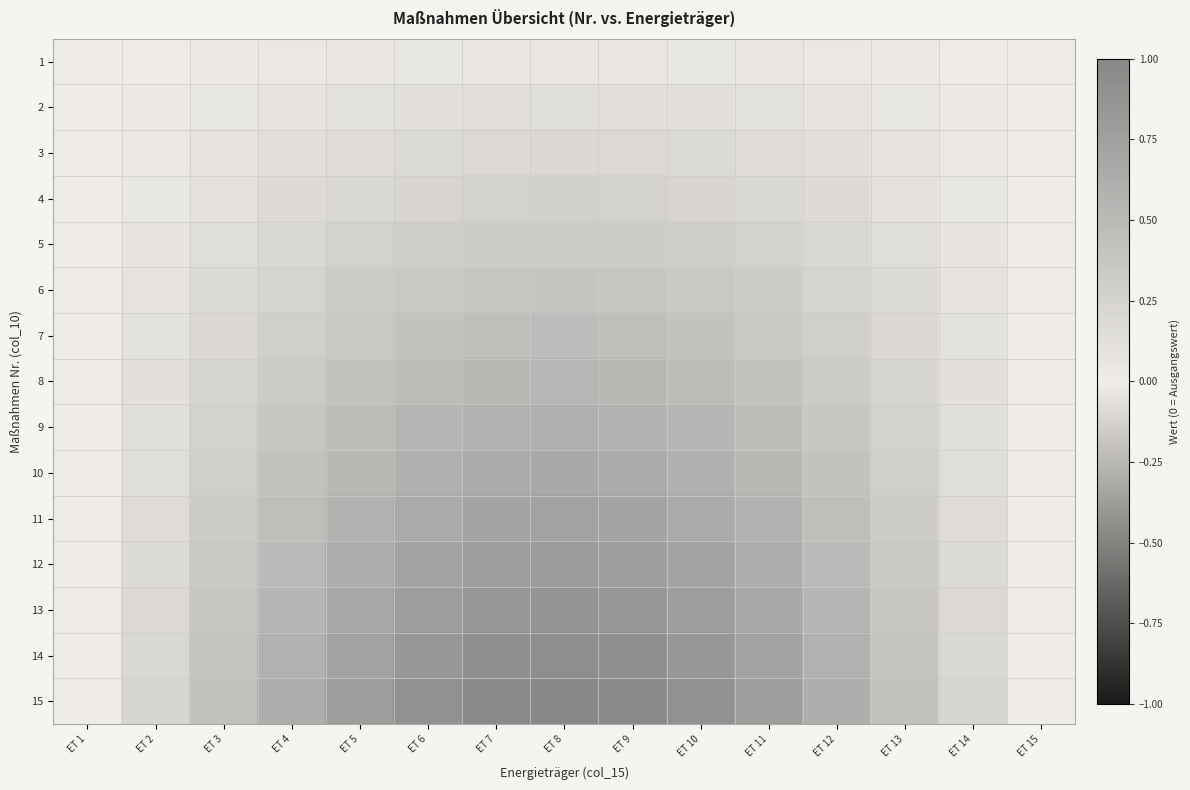

How many series are shown in this chart?

15